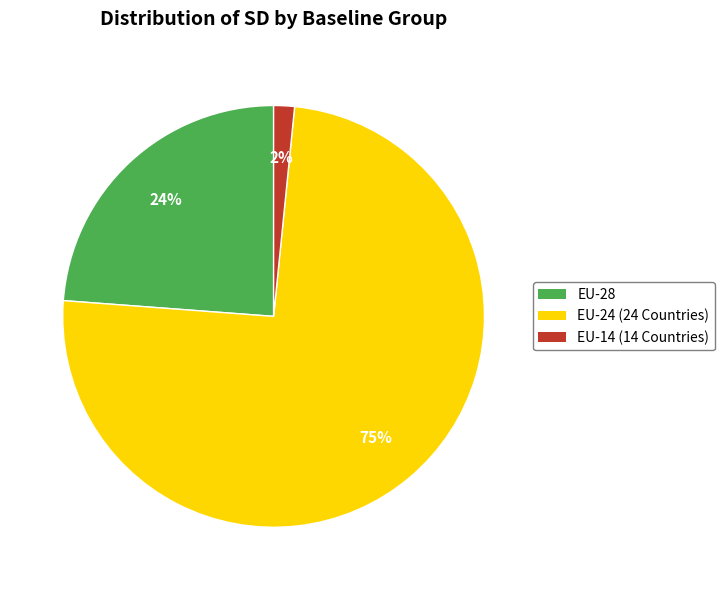

Does any single category account for the majority?

Yes